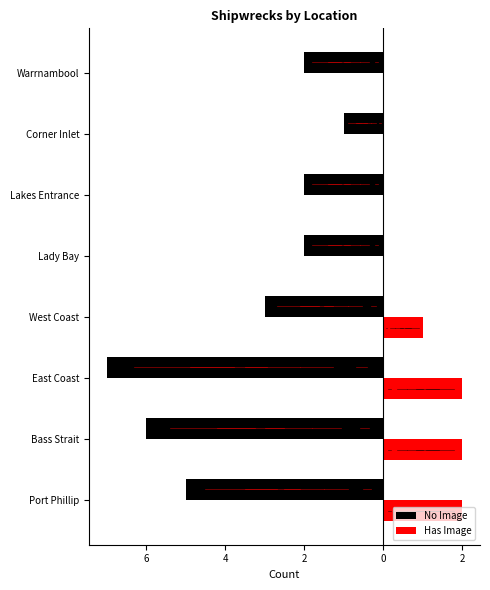

What are all the series names shown in the legend?

No Image, Has Image